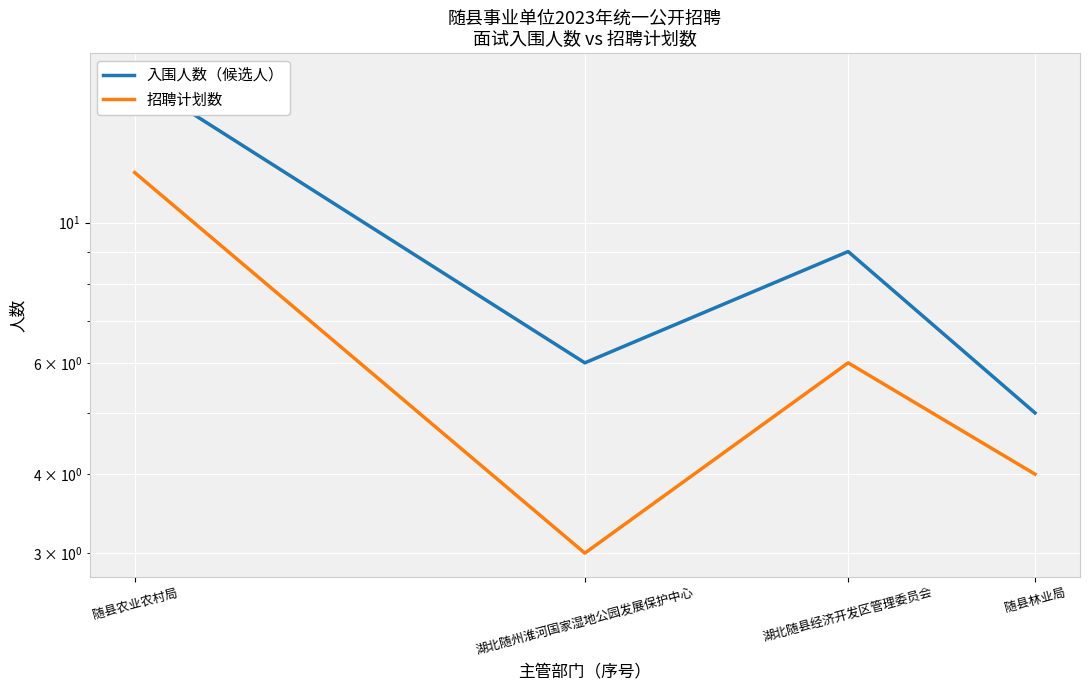

How many values in the 招聘计划数 series exceed 6?

1